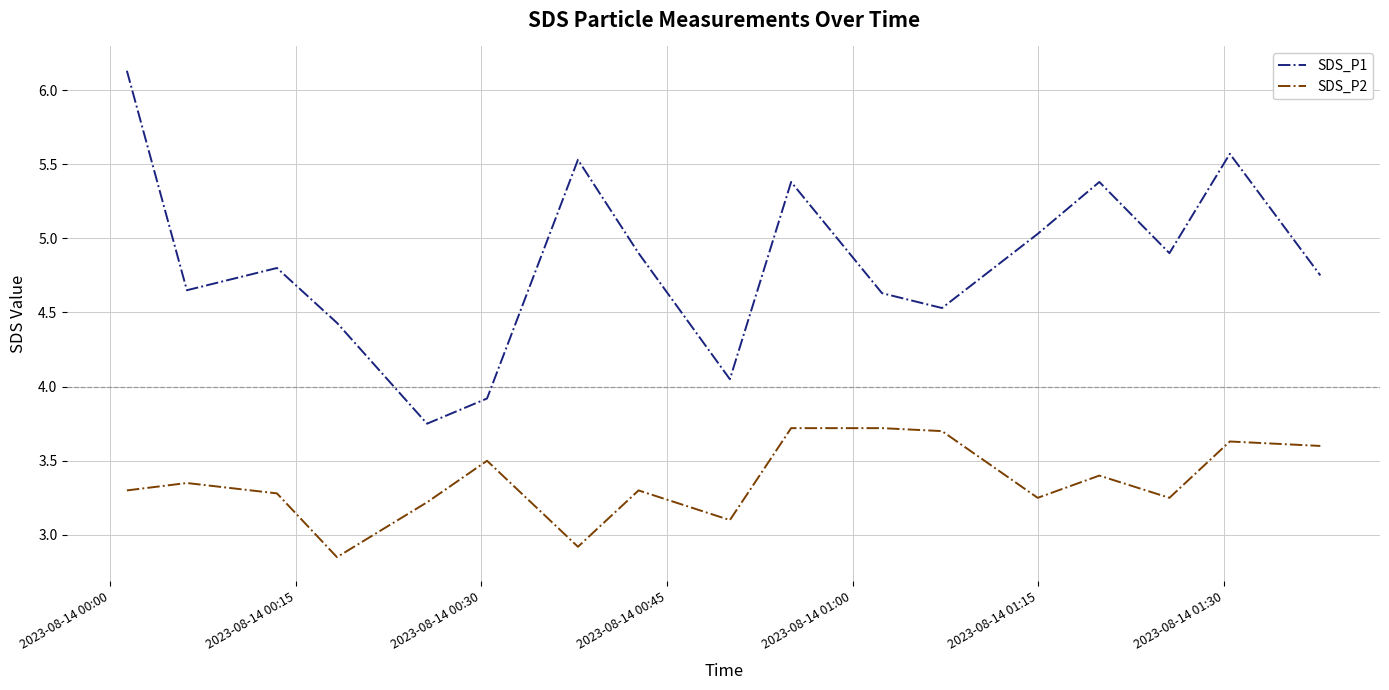

List the series in order of their peak value, highest first.

SDS_P1, SDS_P2